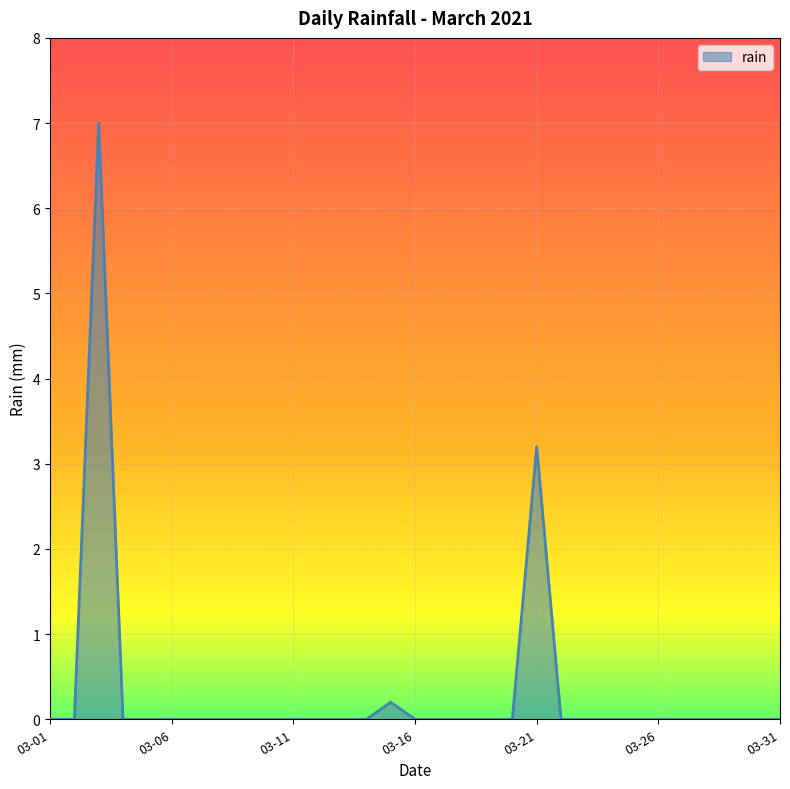

What is the difference between the maximum and minimum values?

7.0